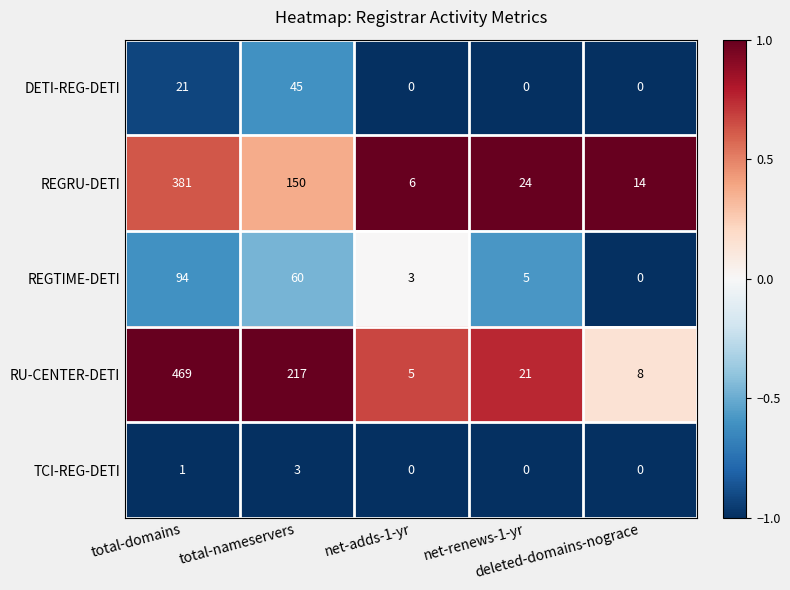

What is the difference between the maximum and minimum values in the DETI-REG-DETI series?

45